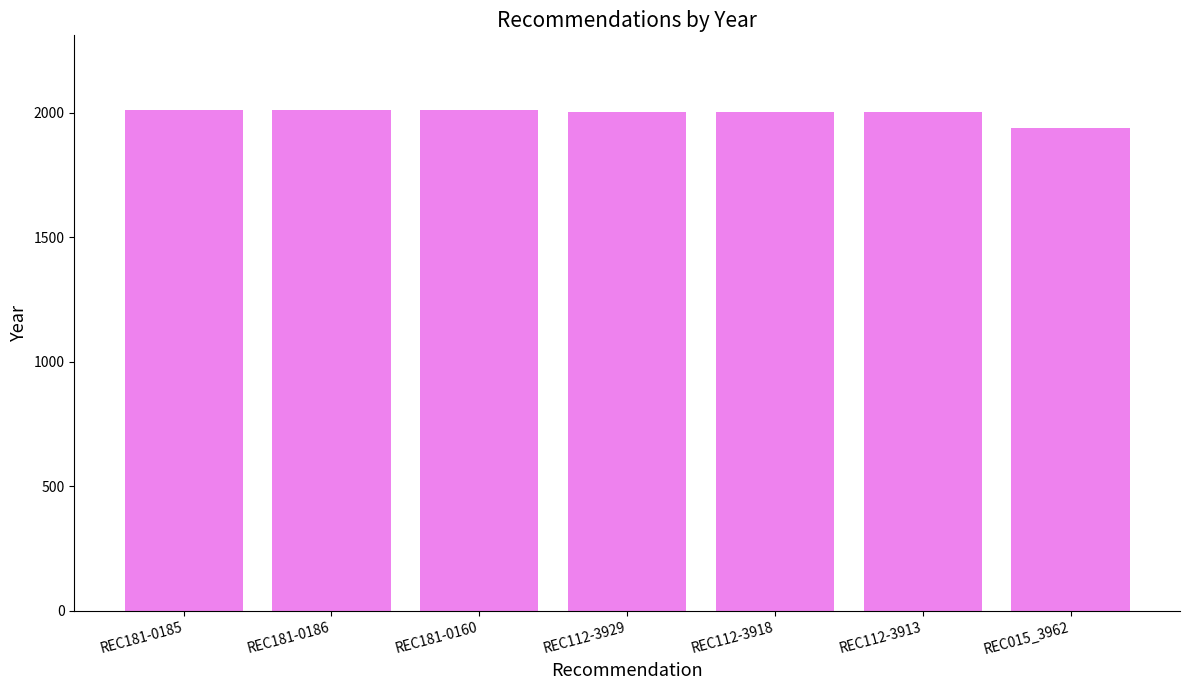

True or false: the data shows 2004 at REC112-3918.

True